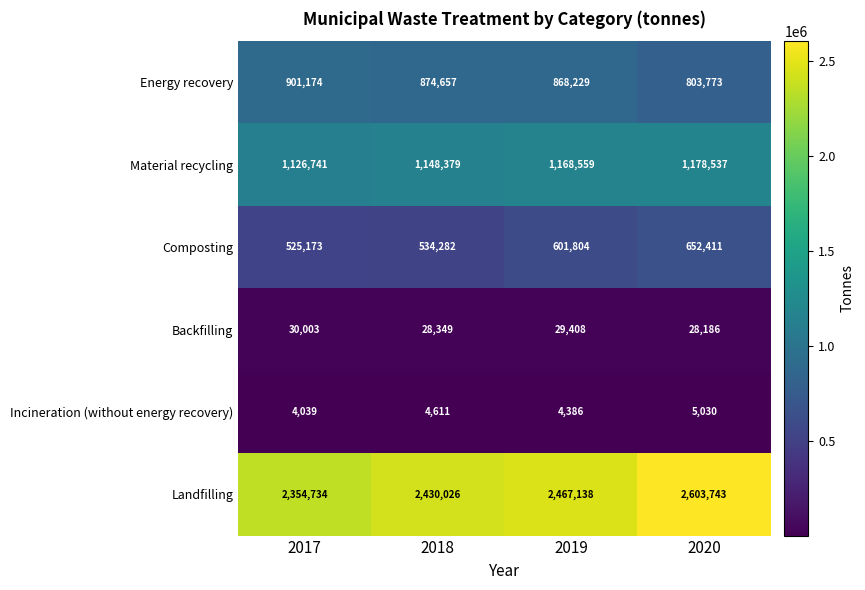

Reading left to right, extract all data points from this chart.

Energy recovery: 901174	874657	868229	803773
Material recycling: 1126741	1148379	1168559	1178537
Composting: 525173	534282	601804	652411
Backfilling: 30003	28349	29408	28186
Incineration (without energy recovery): 4039	4611	4386	5030
Landfilling: 2354734	2430026	2467138	2603743